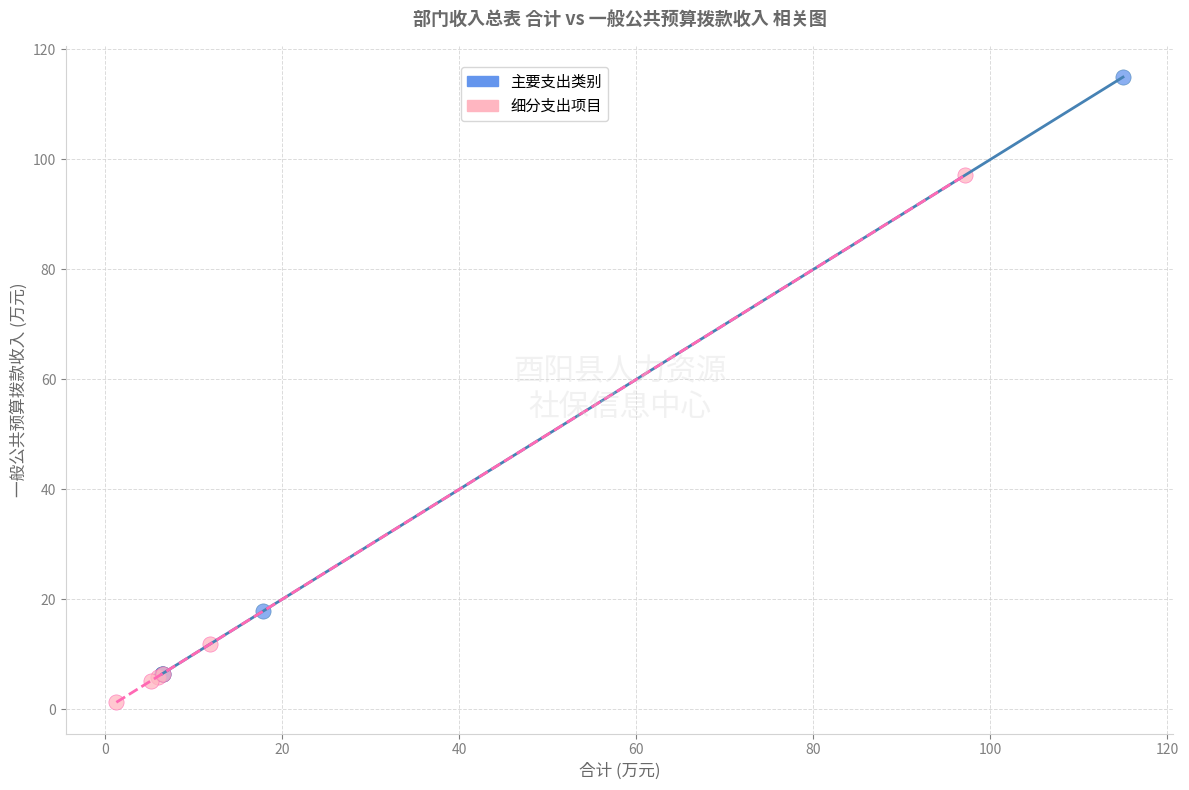

Which series contains the lowest Y value?

细分支出项目